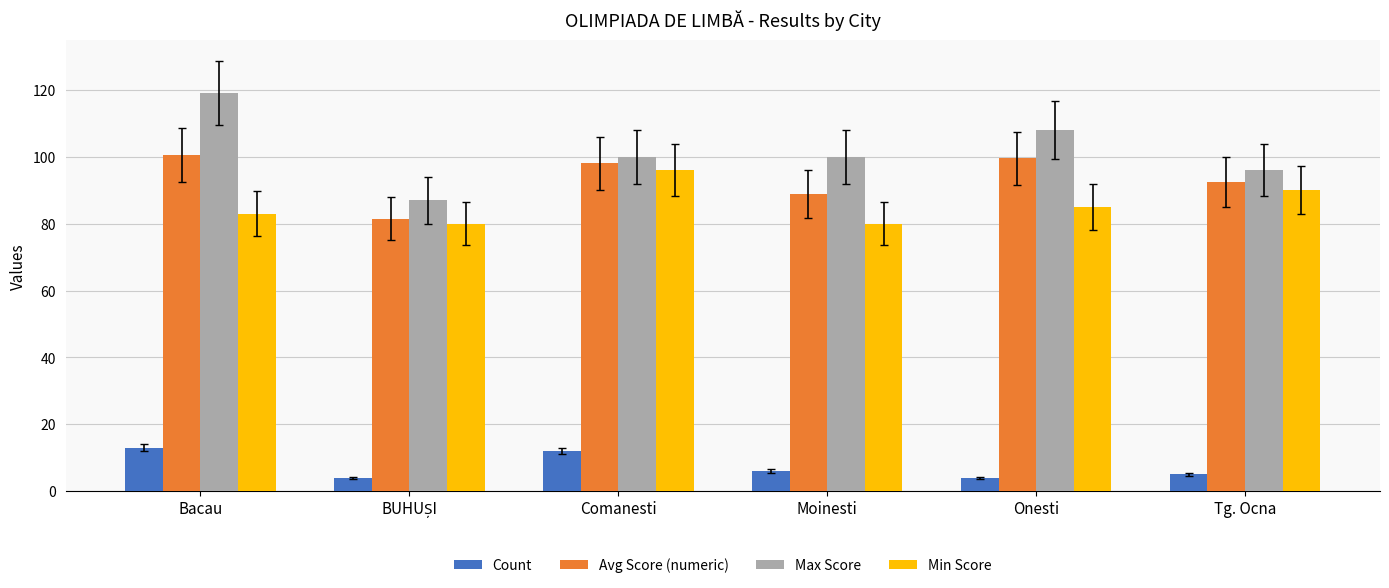

What is the spread (max minus min) of values at Onesti?

104.0